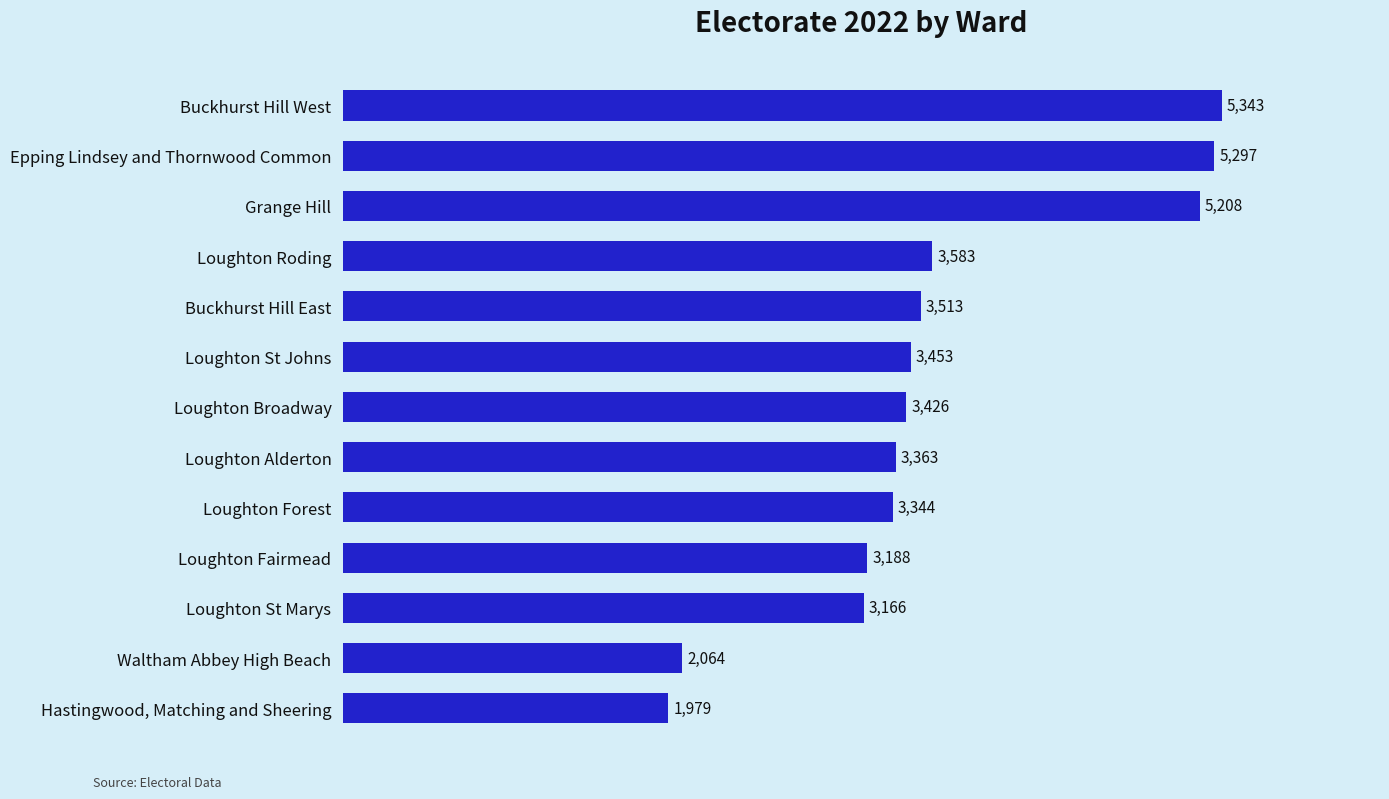

What is the sum of the values at Buckhurst Hill East and Loughton St Marys?

6679